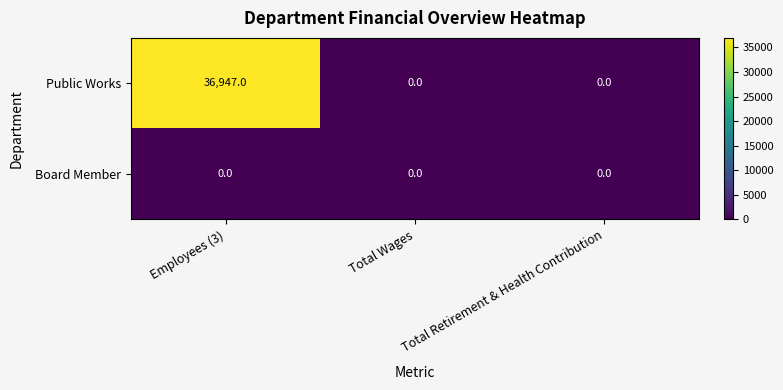

The value of Public Works at Employees (3) is 36947. True or false?

True